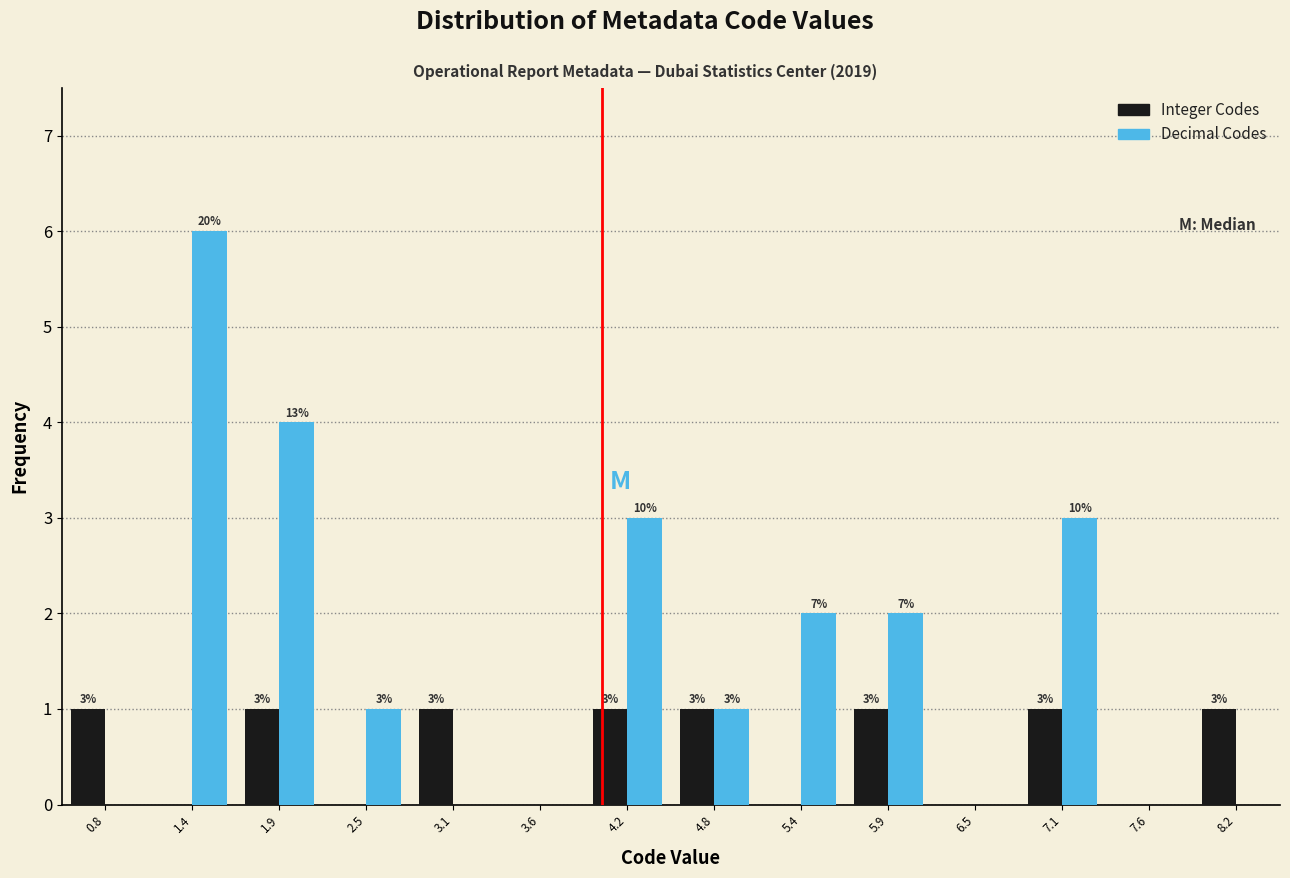

In the Decimal Codes series, which range on the x-axis has the tallest bar?

1.1 to 1.6